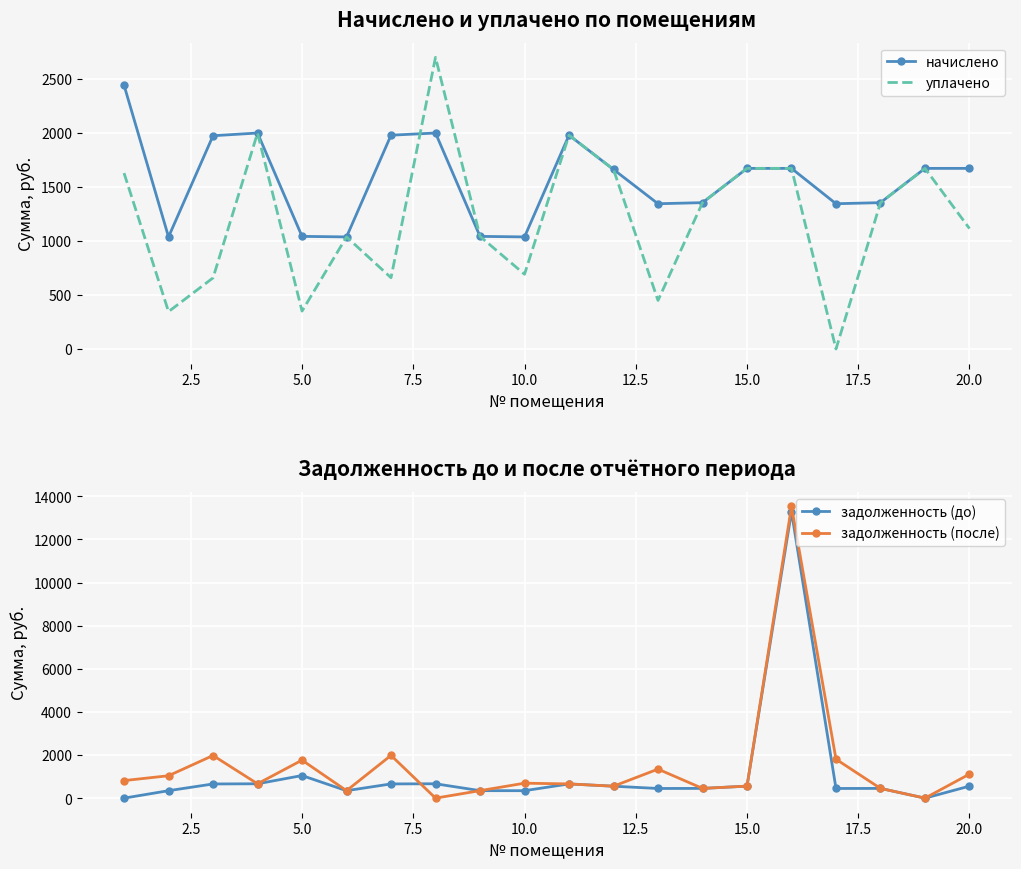

True or false: задолженность (до) has more than 2 interior local peaks.

True